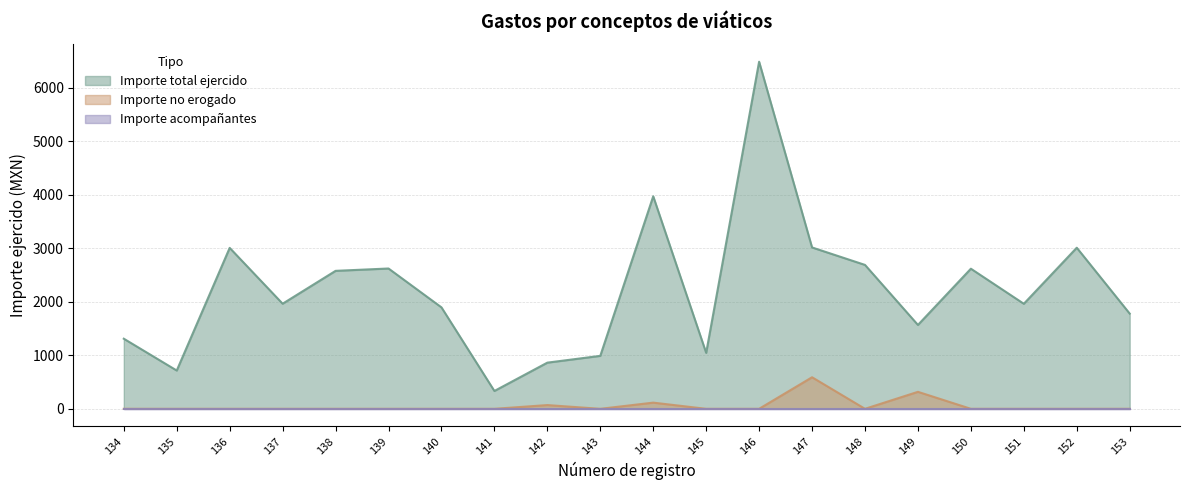

What is the approximate value of Importe total ejercido at 137?

1964.9